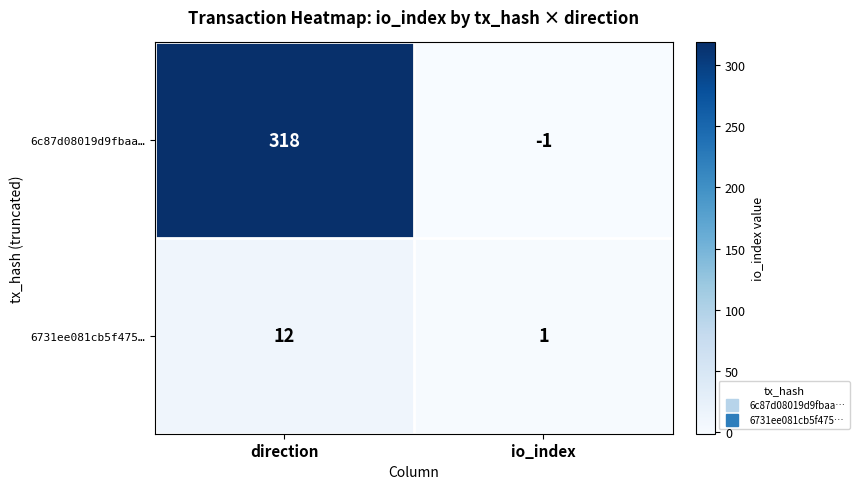

Is the value of 6c87d08019d9fbaa… at direction greater than the value of 6731ee081cb5f475… at io_index?

Yes